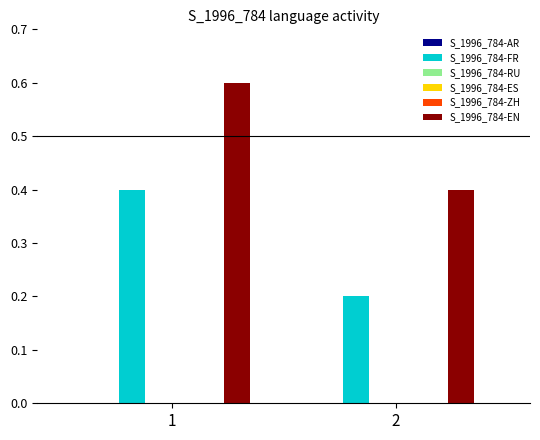

Which series has the widest spread of values?

S_1996_784-FR